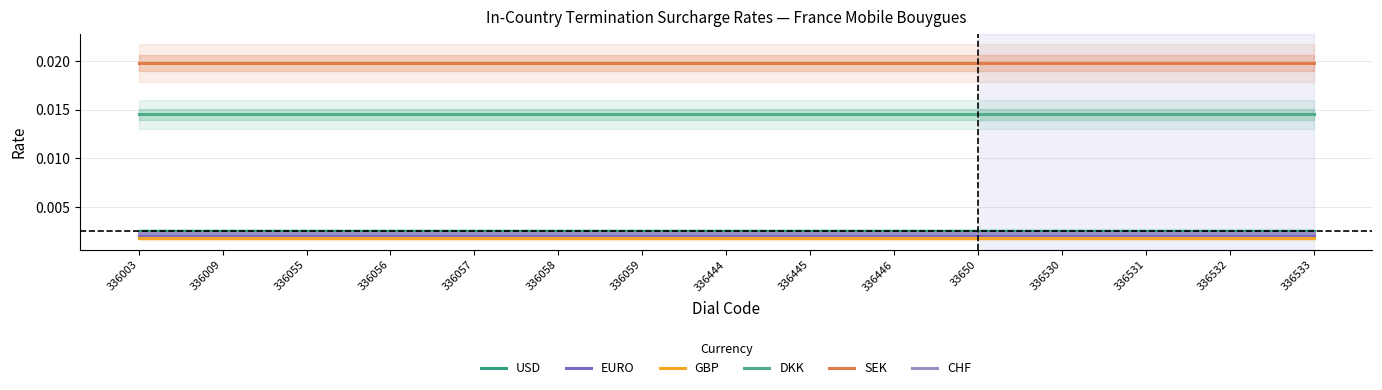

Where is EURO nearest to the value 0?

336003